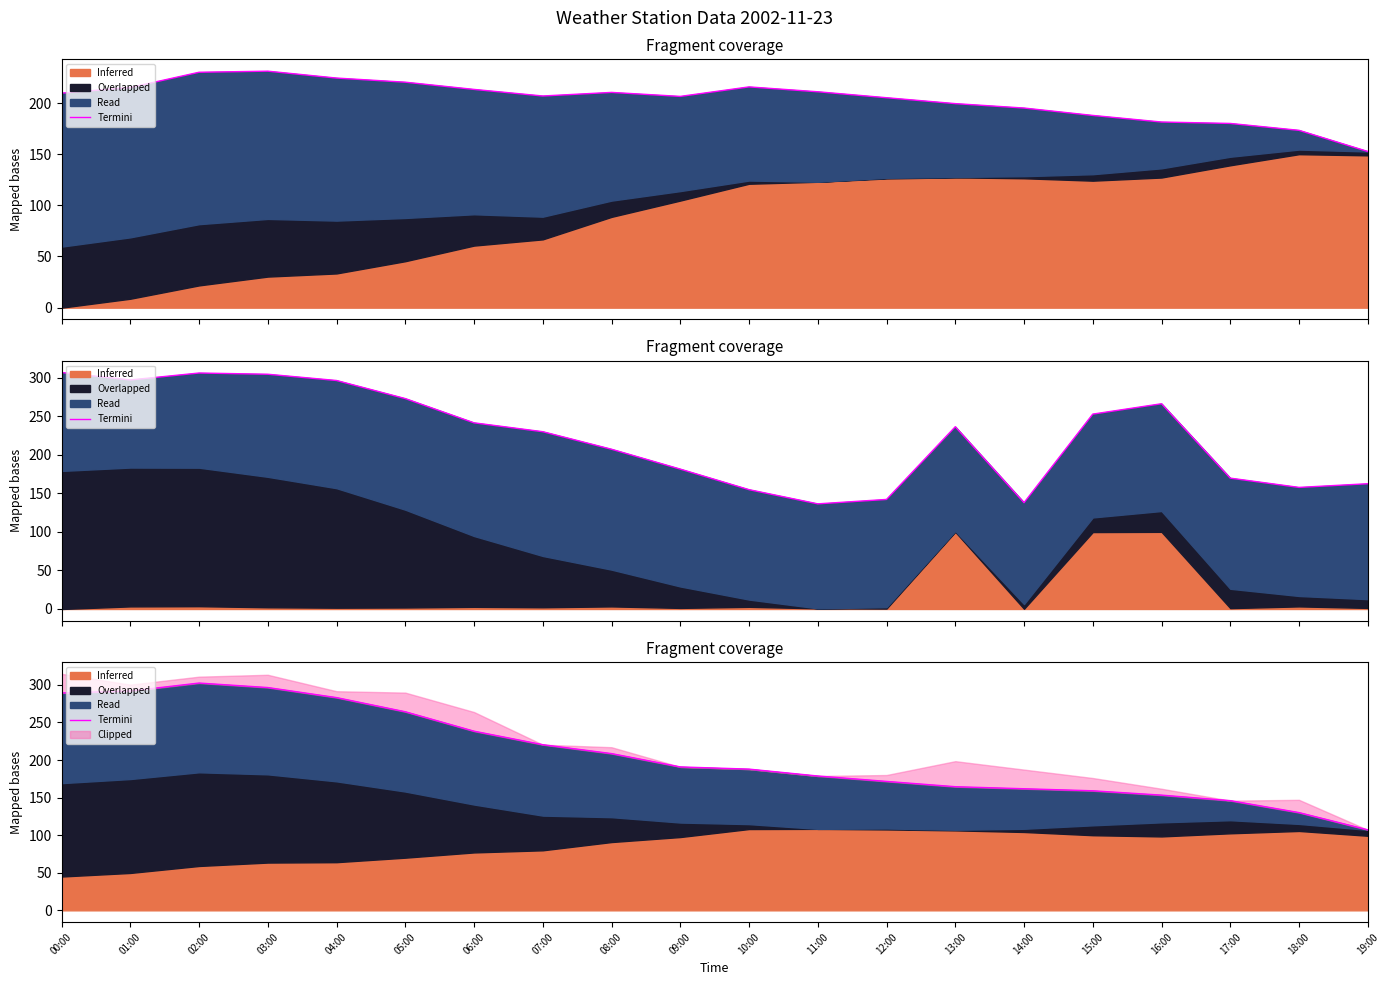

Rank the categories by value from lowest to highest.

19:00, 18:00, 17:00, 16:00, 15:00, 14:00, 13:00, 12:00, 11:00, 10:00, 09:00, 08:00, 07:00, 06:00, 05:00, 04:00, 00:00, 01:00, 03:00, 02:00